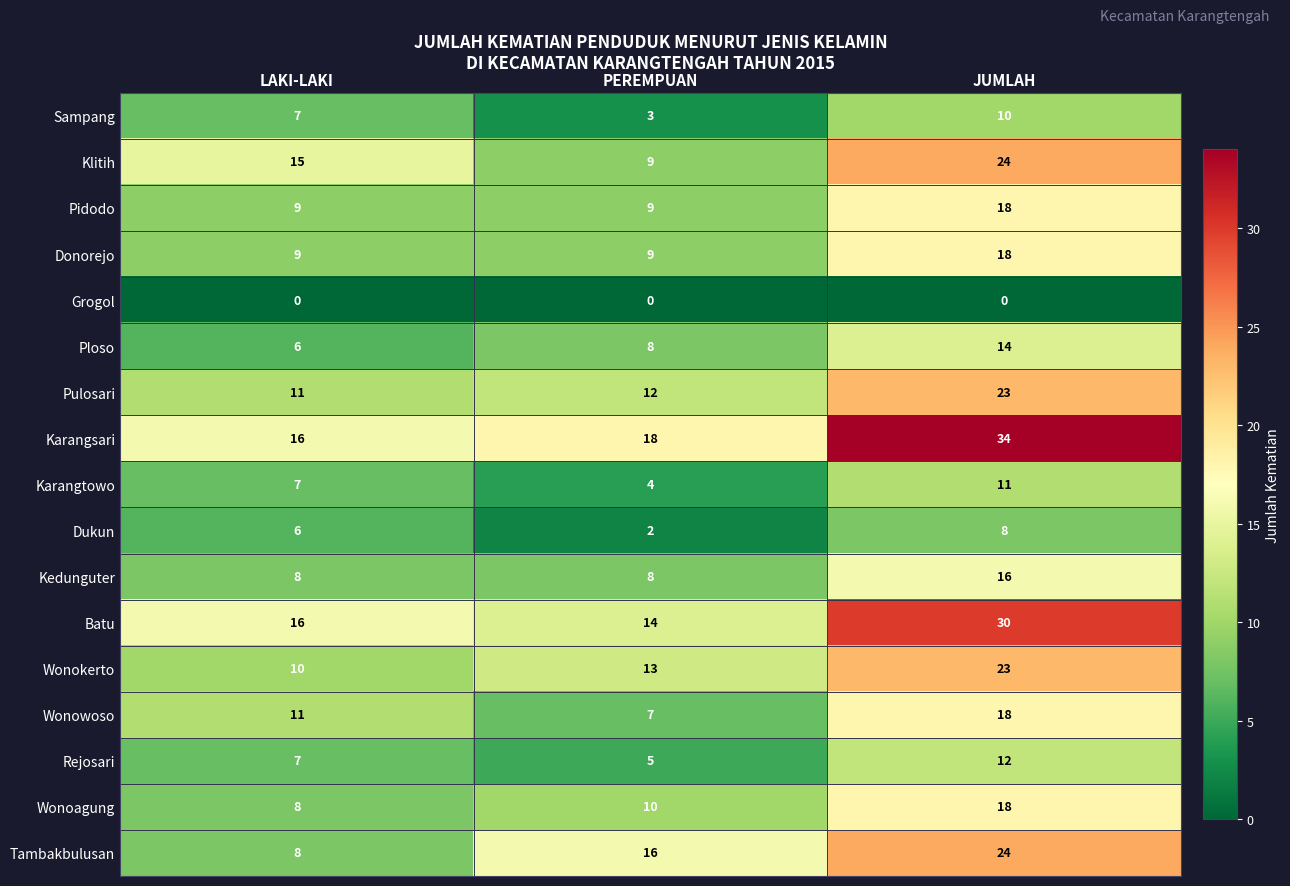

Is the value of Wonowoso at JUMLAH greater than the value of Pidodo at PEREMPUAN?

Yes